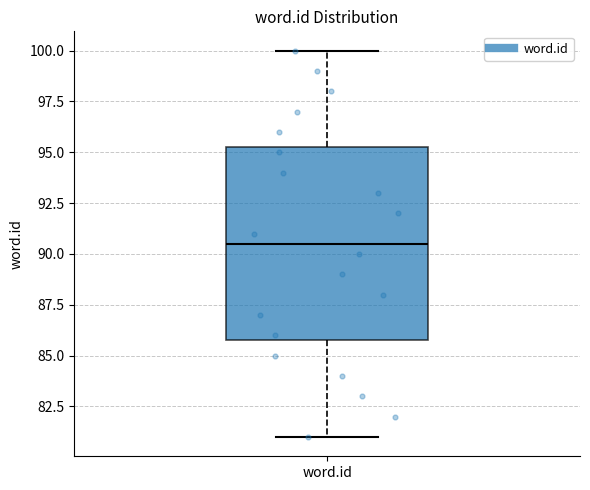

Transcribe this box plot: give where the median line is, the range the box spans, and where the two whiskers end, as read against the y-axis. The values are not printed on the chart, so give them approximately, as read against the axis.

median 90.5, box 86.0 to 95.5, whiskers 81.0 to 100.0